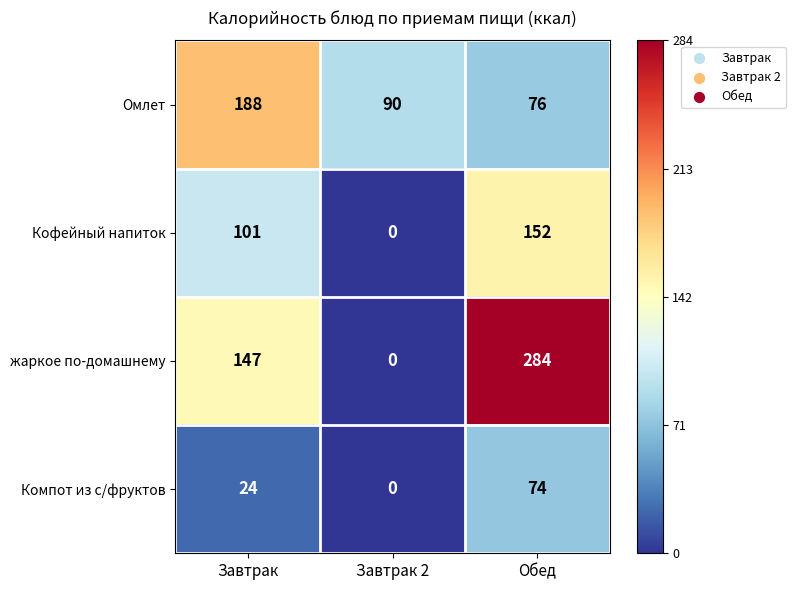

Reading left to right, transcribe all the data shown in this chart.

Омлет: 188	90	76
Кофейный напиток: 101	0	152
жаркое по-домашнему: 147	0	284
Компот из с/фруктов: 24	0	74